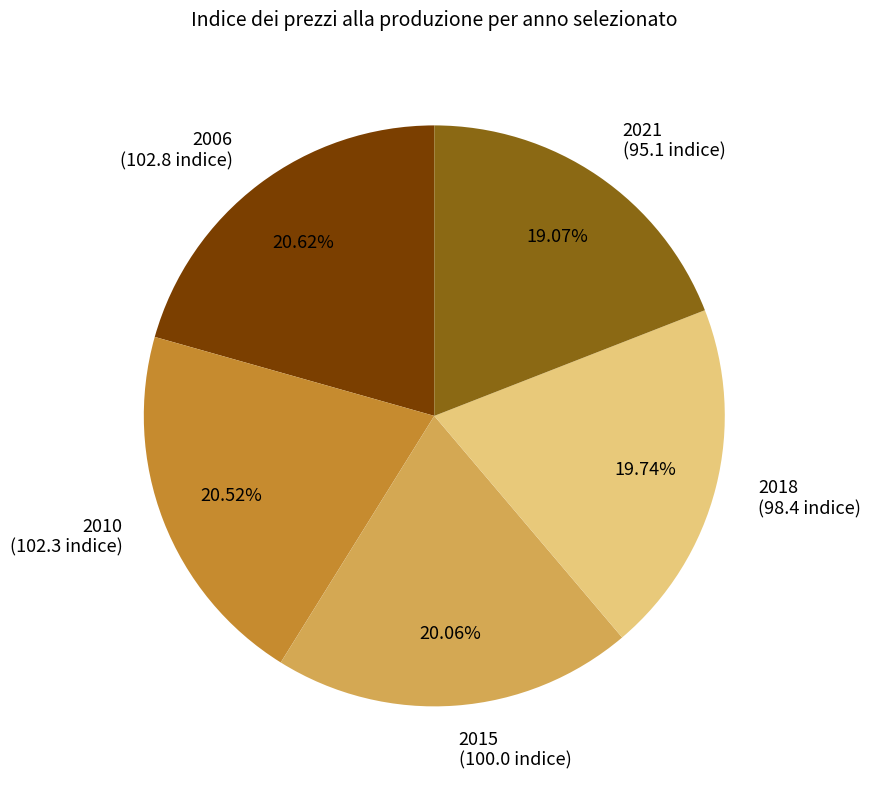

Approximately how many times larger is the value at 2015 (100.0 indice) compared to 2018 (98.4 indice)?

1.0